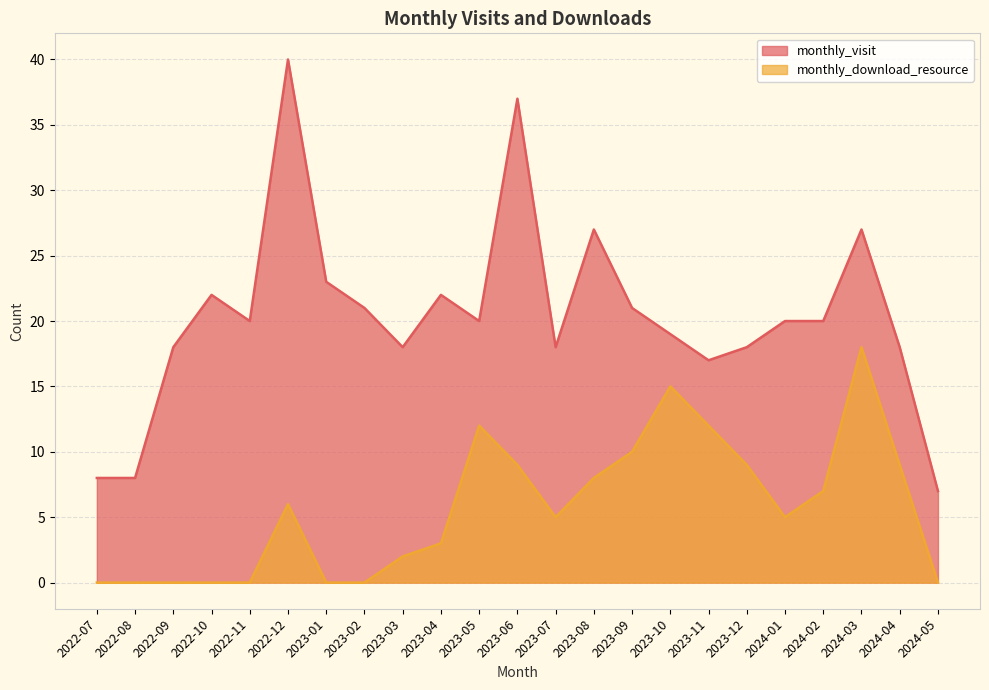

What position from the right is 2023-07?

11